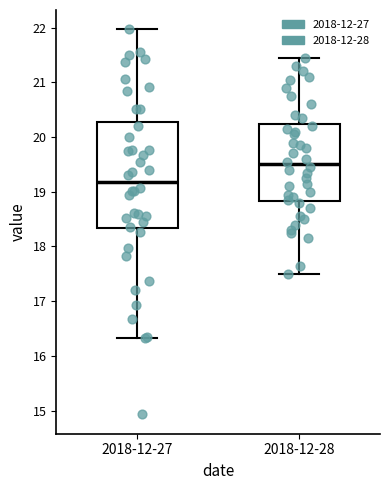

Which box has the lowest median line?

2018-12-27